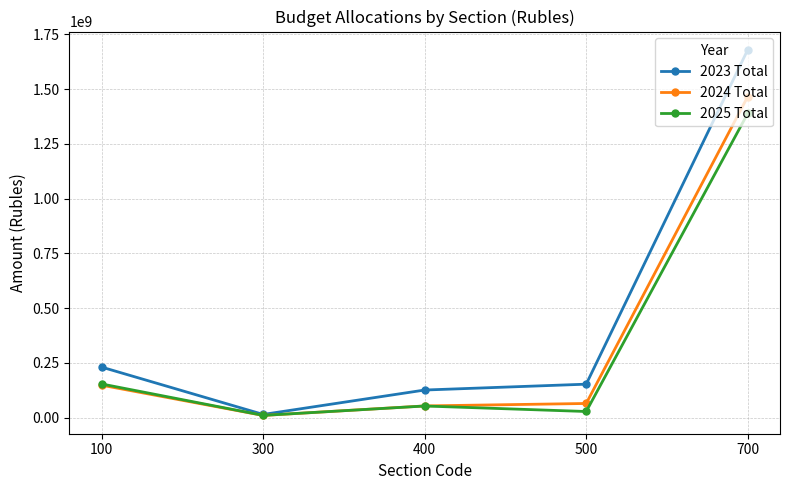

Reading right to left, transcribe all the data shown in this chart.

2023 Total: 700=1679079505.0	500=152734459.7	400=125975621.7	300=14535750.4	100=230529831.7
2024 Total: 700=1465250812.1	500=64604334.6	400=53439587.2	300=9965684.9	100=148004413.3
2025 Total: 700=1388497094.6	500=27966983.9	400=53071422.7	300=10246182.5	100=153635314.5